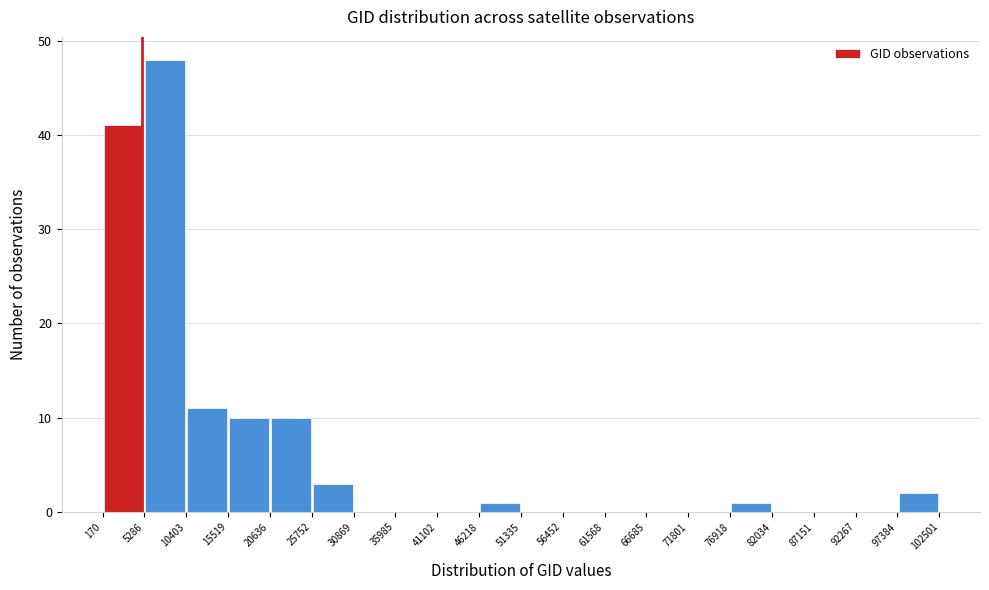

What is the height of the bar covering 20636 to 25752 on the x-axis? The values are not printed on the chart, so give them approximately, as read against the axis.

10